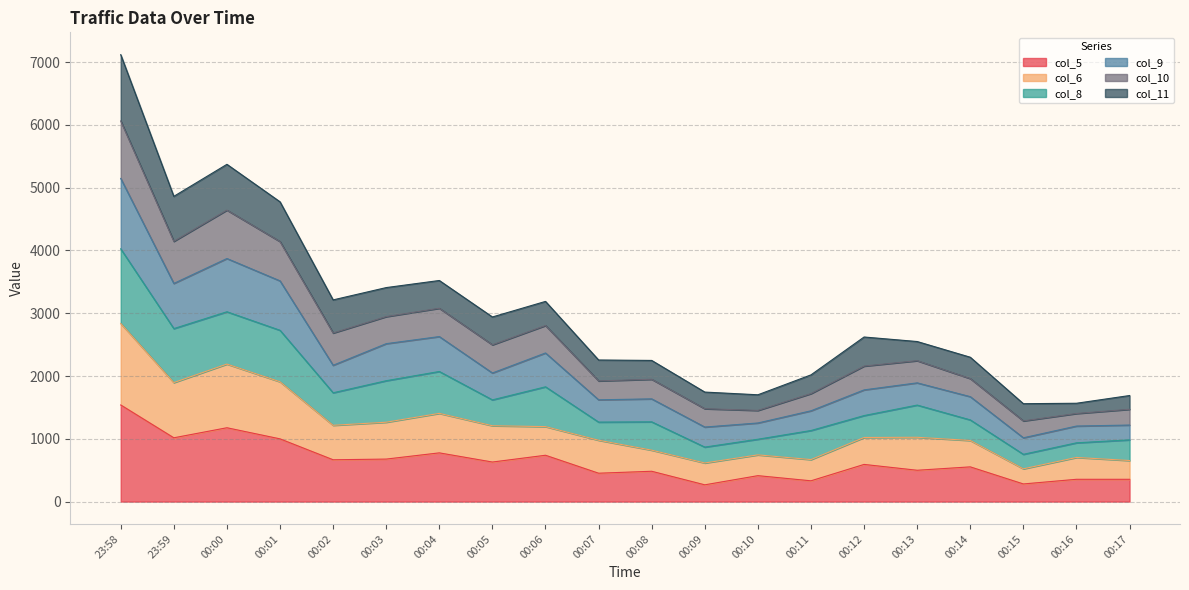

True or false: col_5 and col_9 intersect in this chart.

False